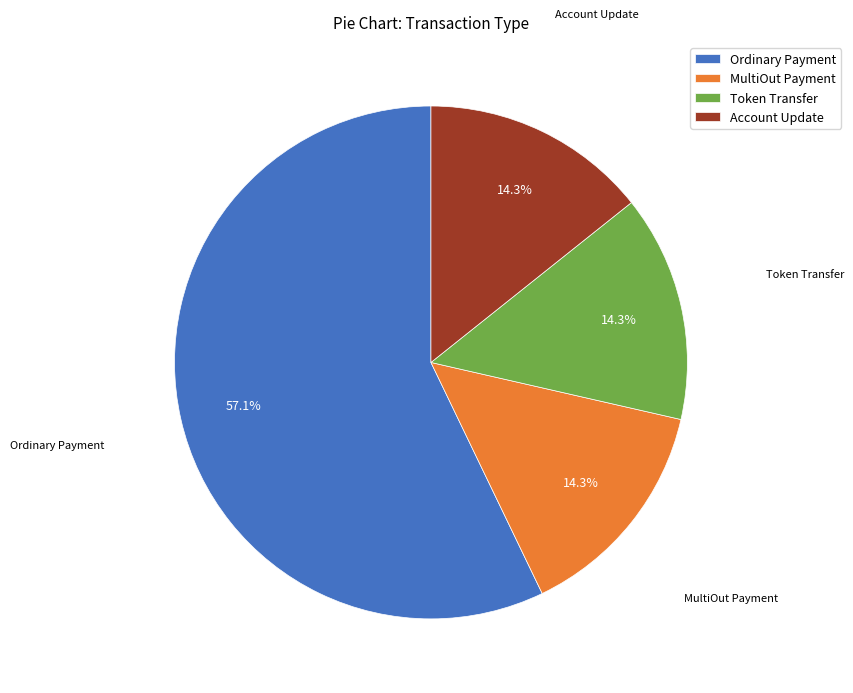

Approximately how many times larger is the value at Account Update compared to Token Transfer?

1.0